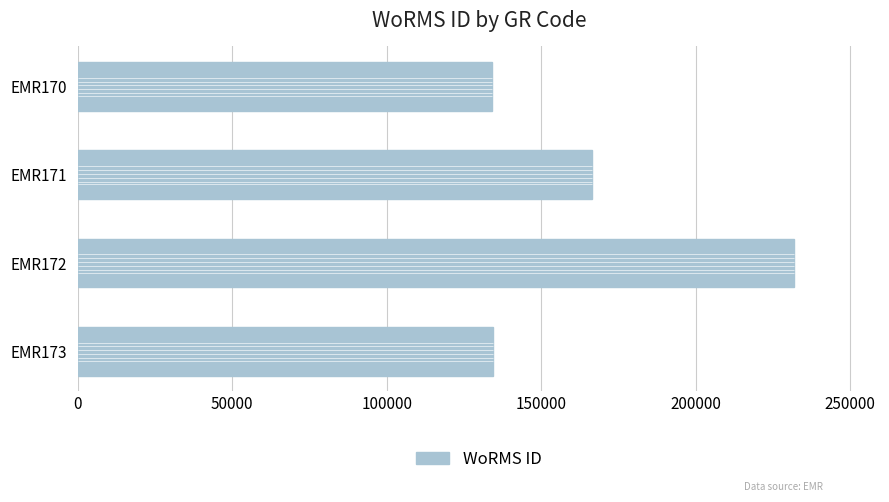

What is the change in value from EMR171 to EMR172?

+65320